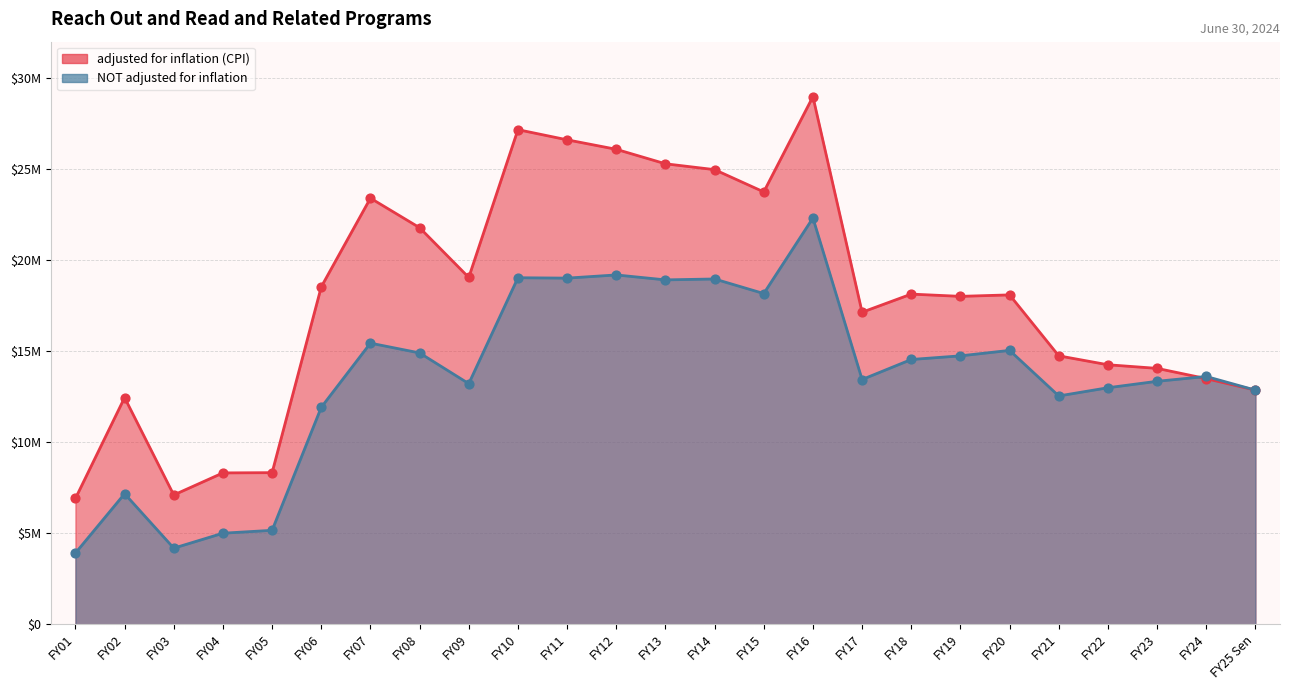

Which series has the largest total across all categories?

adjusted for inflation (CPI)